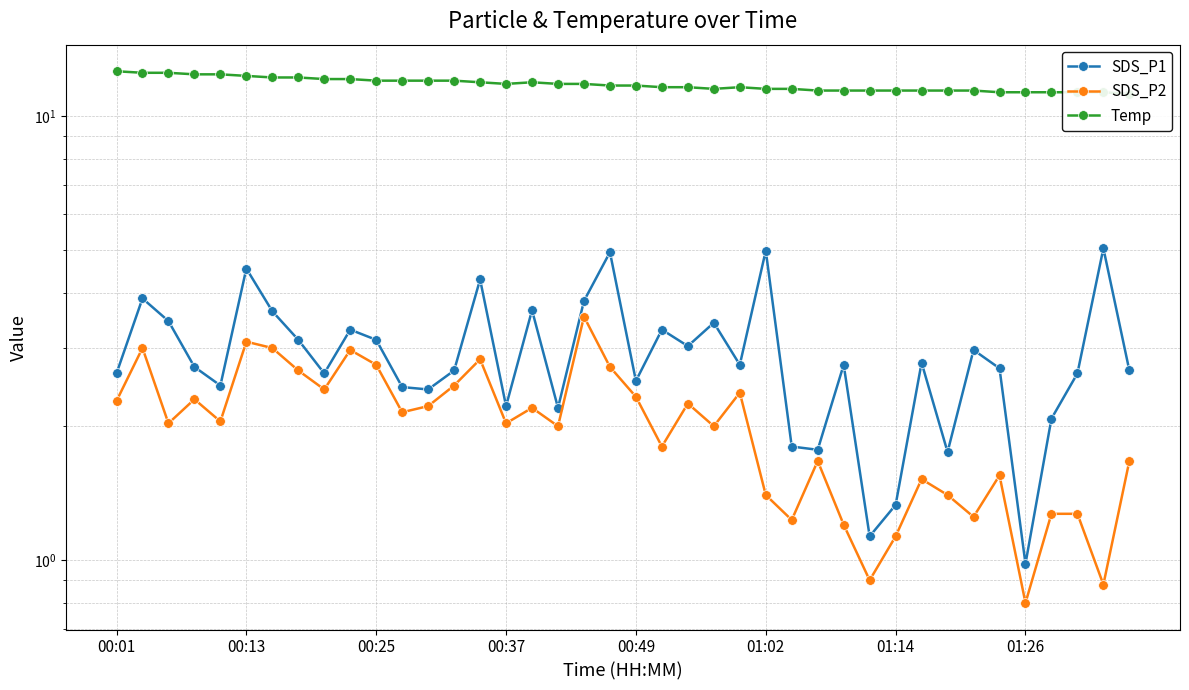

What is the highest value of the Temp series?

12.6